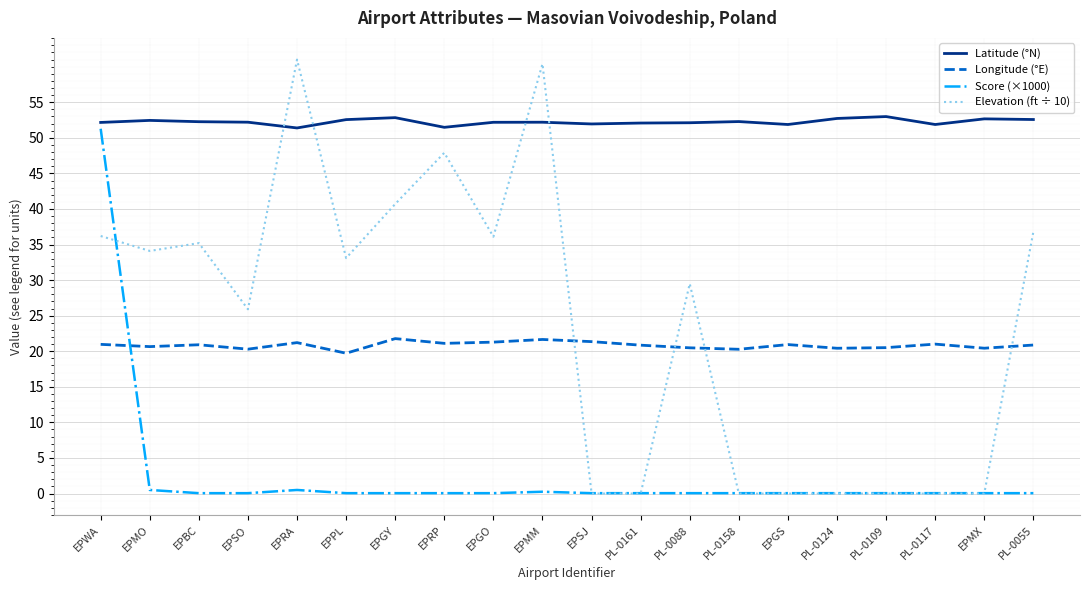

What is the total value across all series at EPRP?

120.5